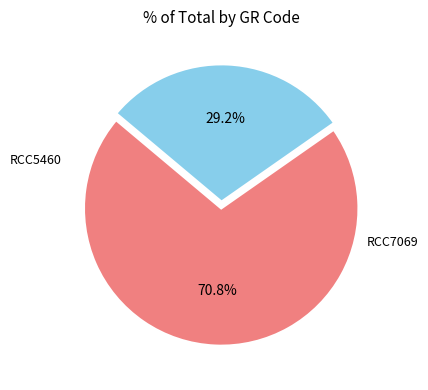

Rank the categories by value from highest to lowest.

RCC5460, RCC7069